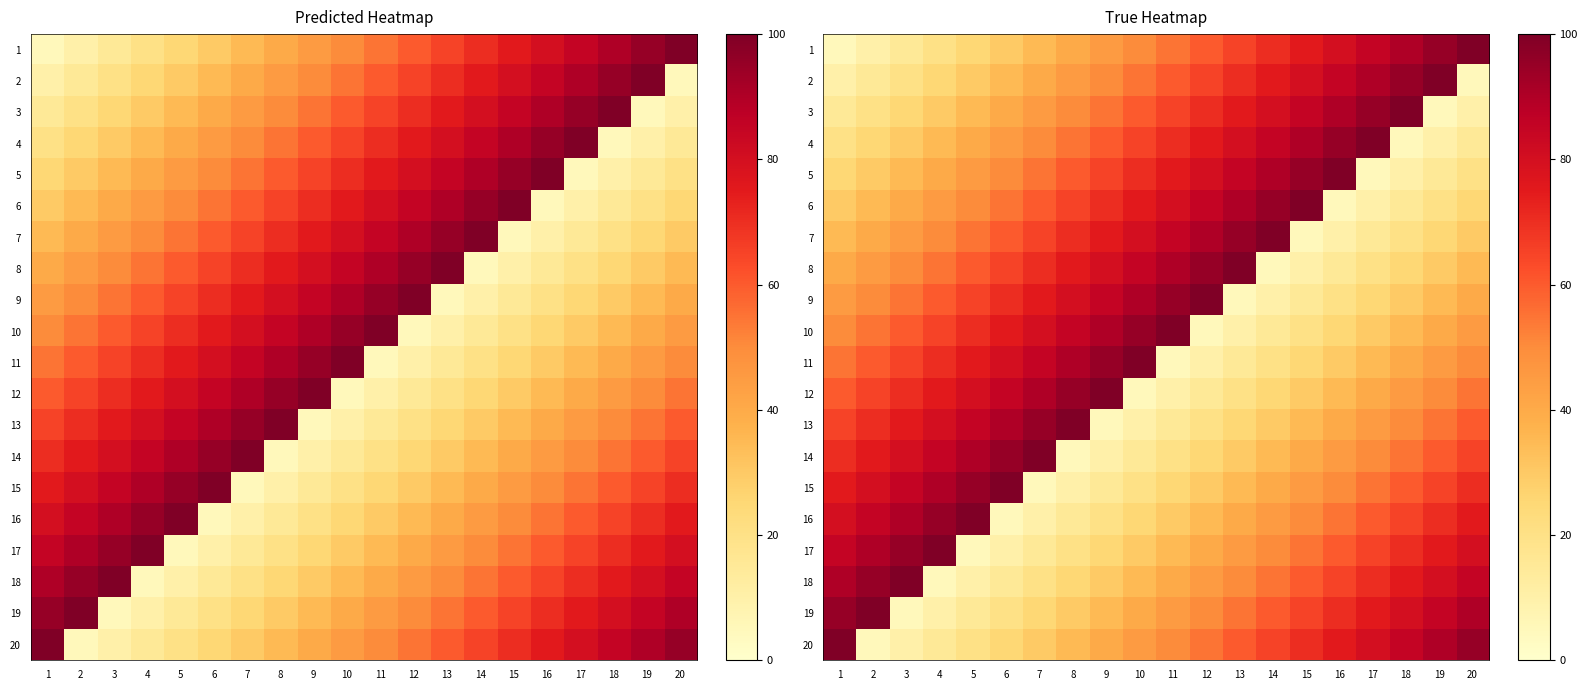

Which series changed the most between 3 and 7?

15